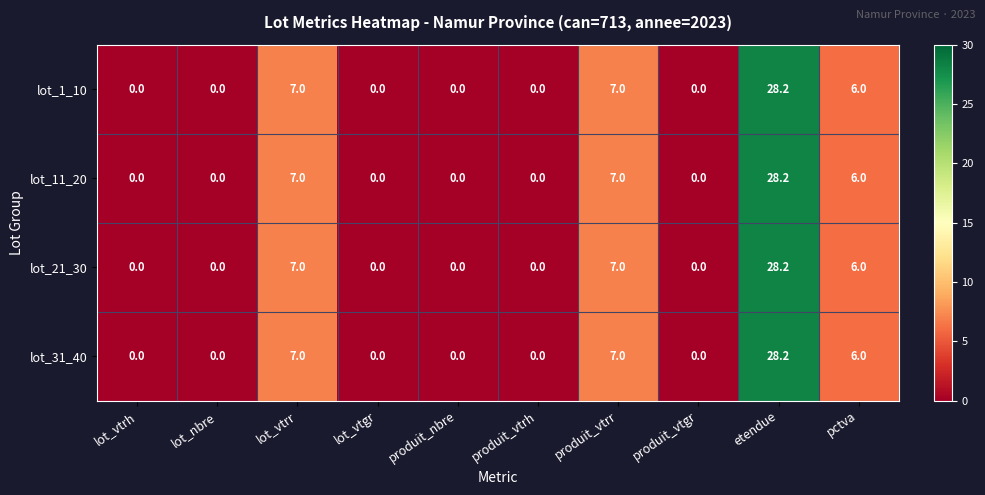

True or false: lot_21_30 has a value of 10.3 at lot_vtrr.

False